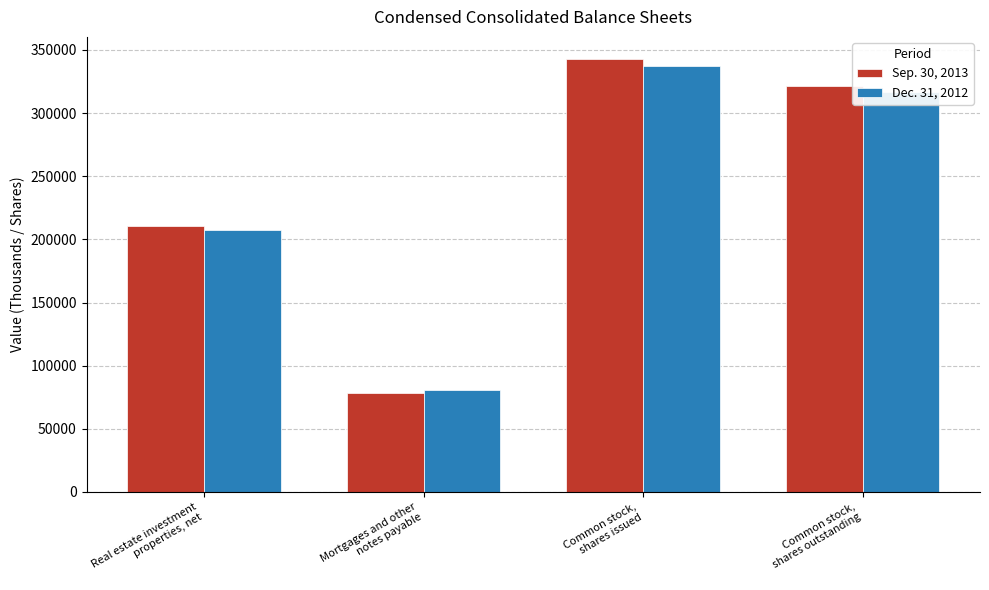

What is the highest value of the Sep. 30, 2013 series?

343131